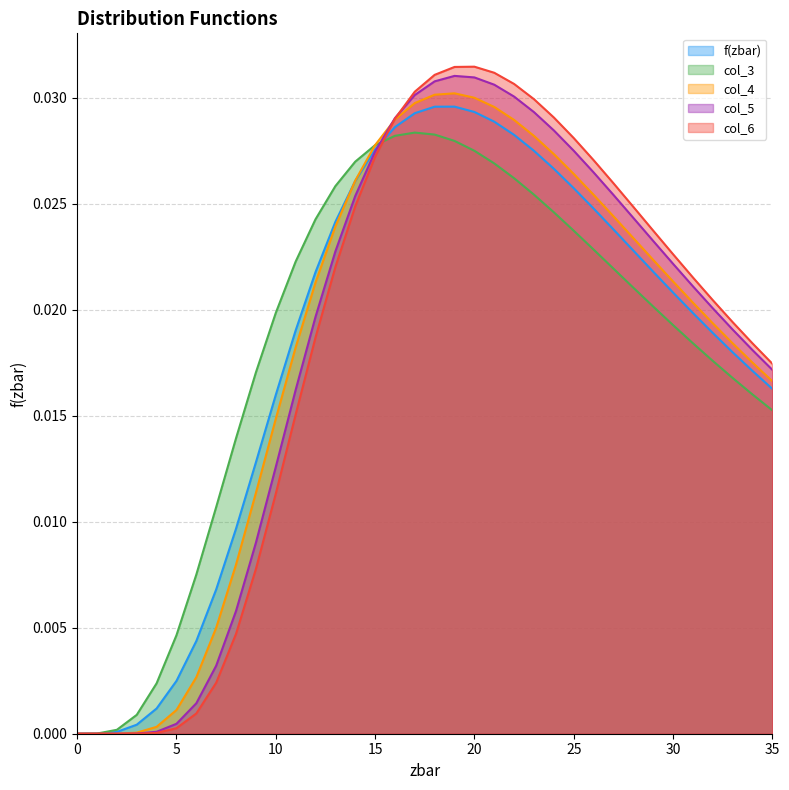

True or false: col_4 and col_6 cross at least once.

True